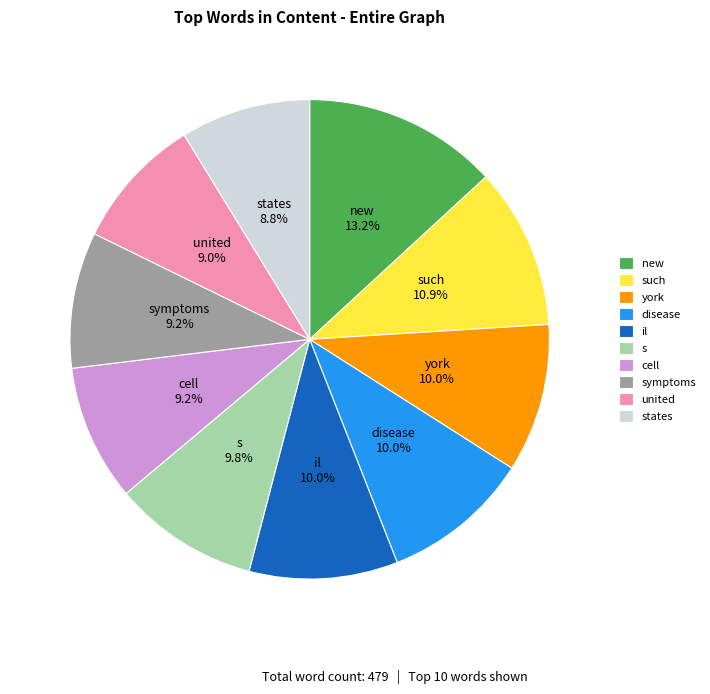

Do york and disease together represent more than half of the pie?

No